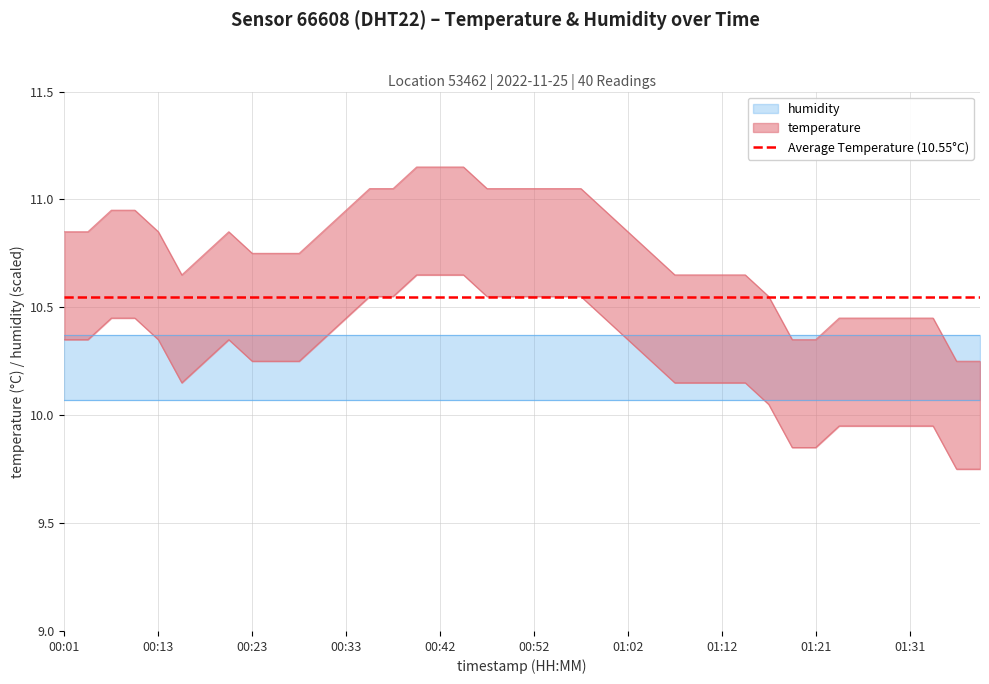

True or false: the data shows 11.1 at 00:47.

True